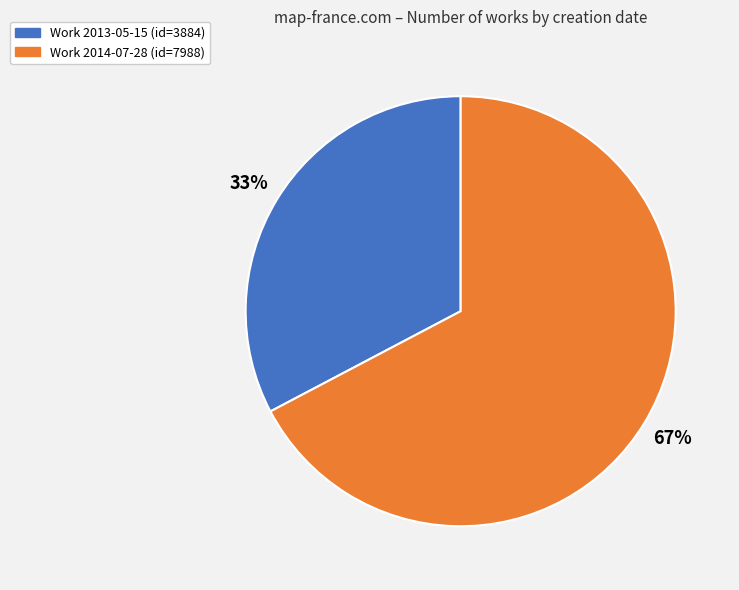

Does any single category account for the majority?

Yes